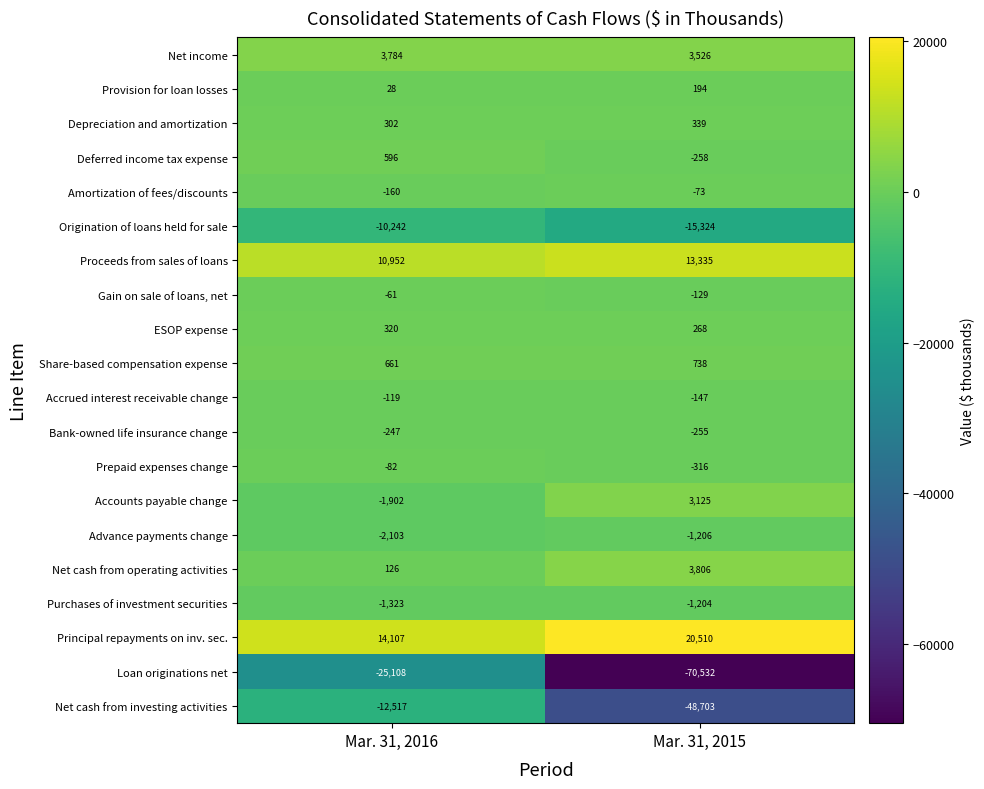

Is it true that Purchases of investment securities equals -1323 at Mar. 31, 2016?

True